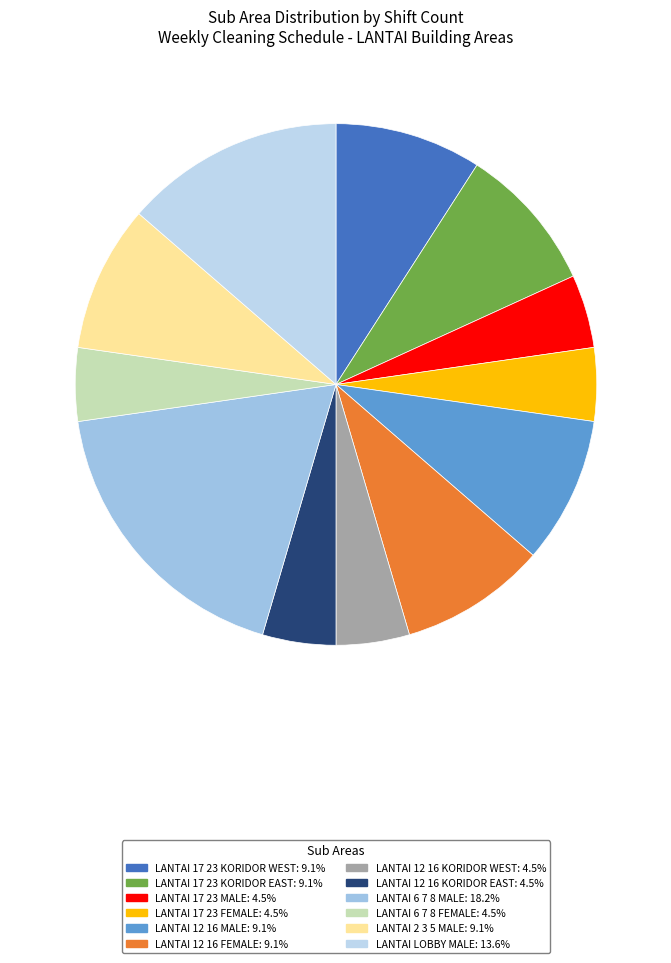

The LANTAI 17 23 MALE slice represents 5% of the pie. True or false?

True